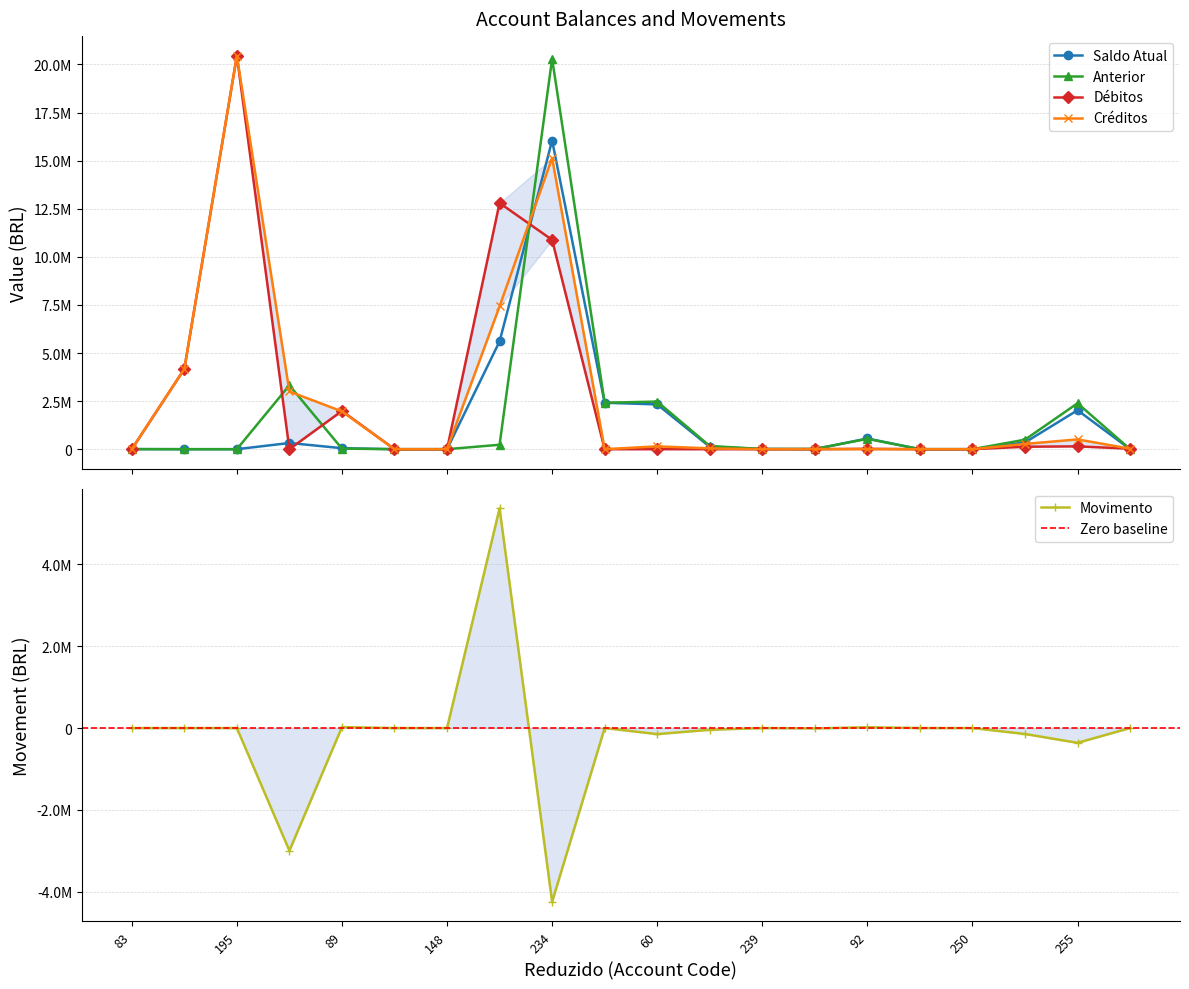

True or false: Débitos has more than 2 points higher than both neighbors.

True